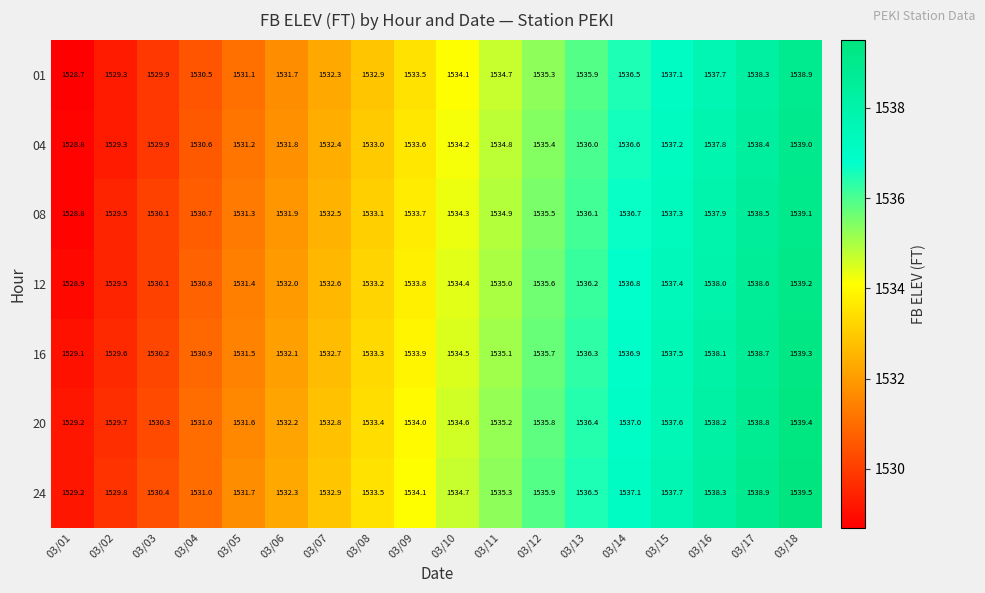

At which label does 01 first exceed 1534?

03/10